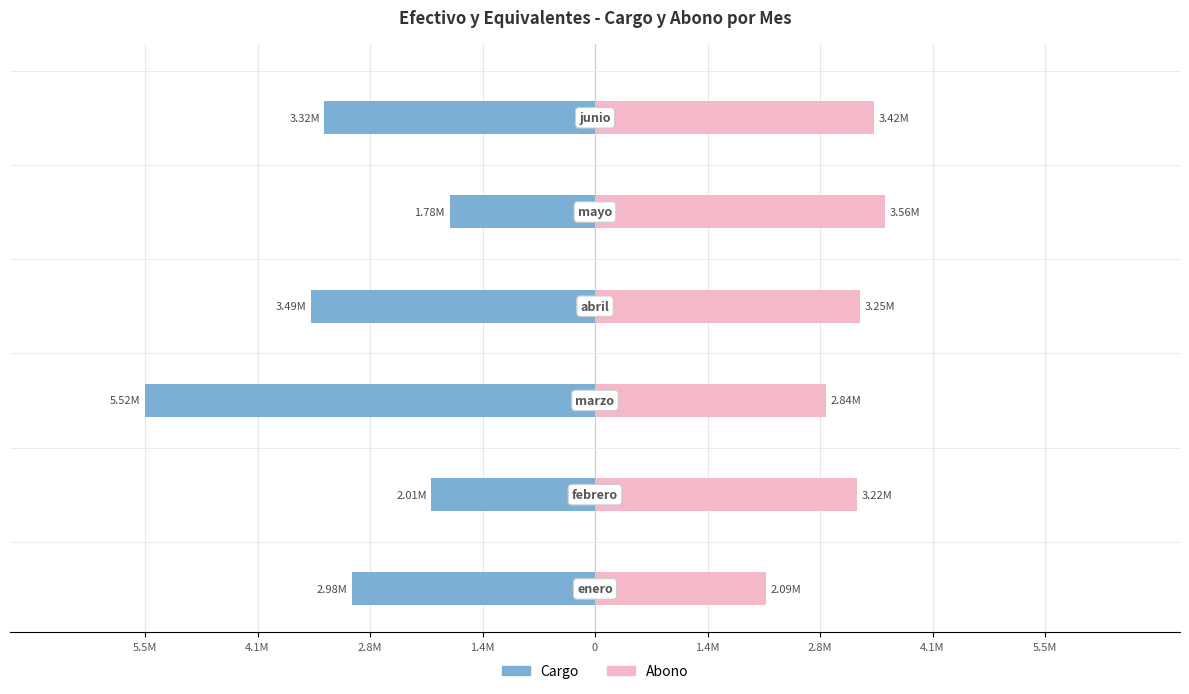

Is it true that Abono equals 100.1 at 0?

False